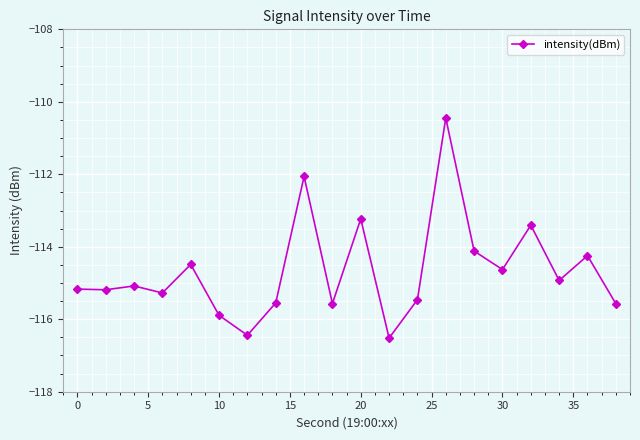

What is the smallest value displayed?

-116.5